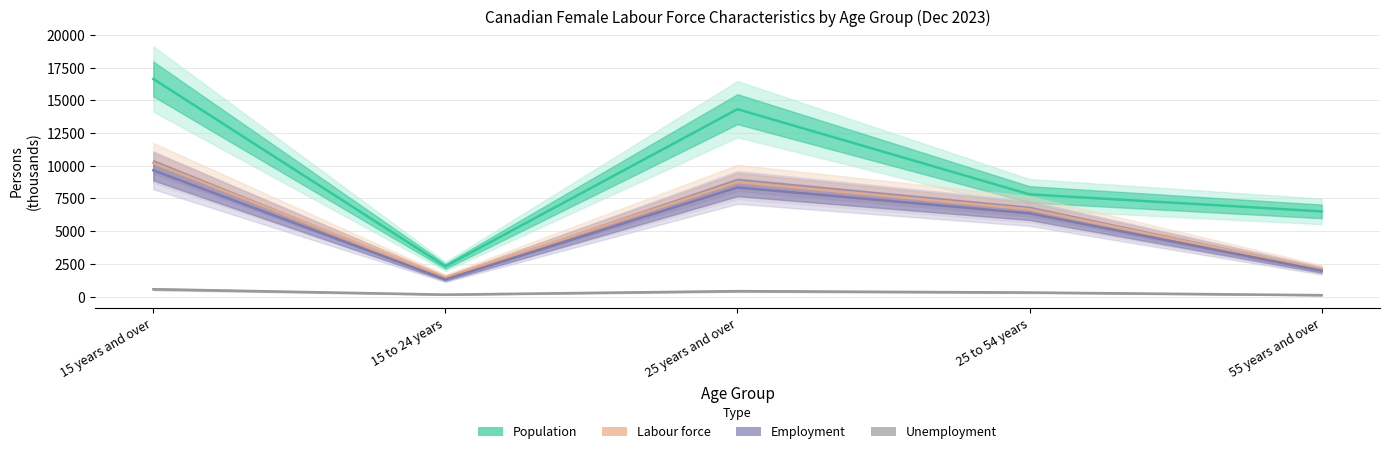

What is the sum of the Unemployment values at 55 years and over and 15 years and over?

667.7